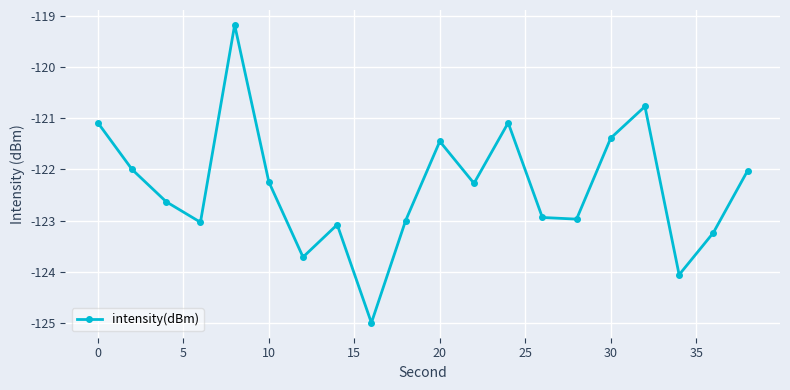

What is the value of the 20th point from the left?

-122.0